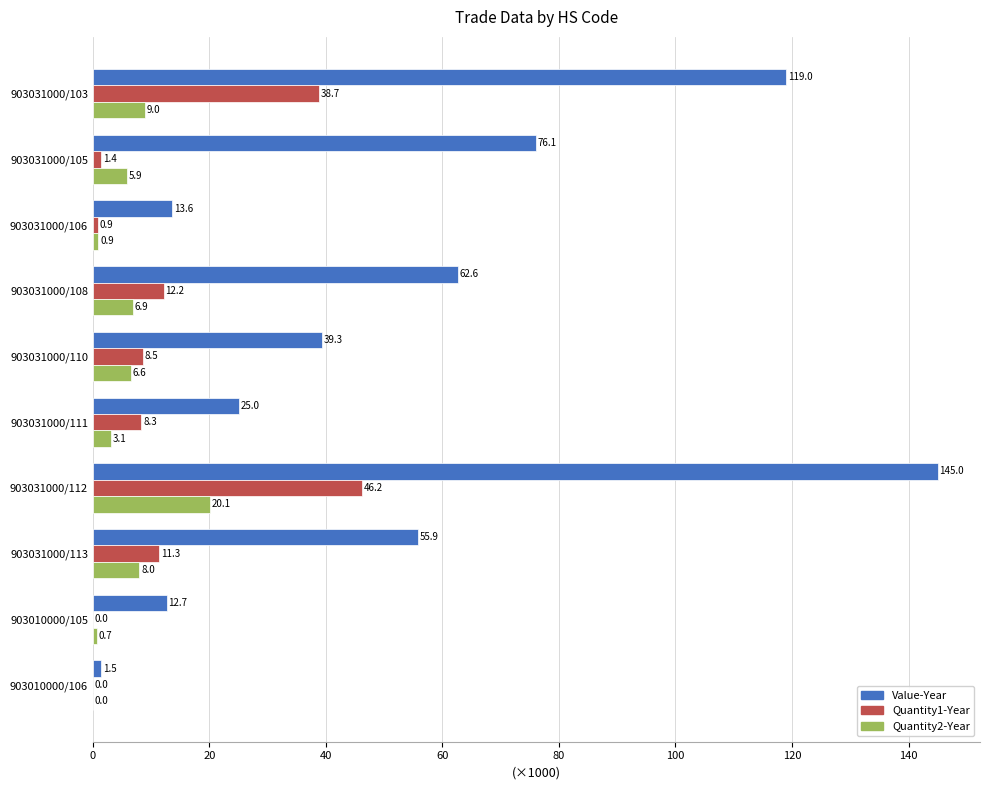

Which series has the largest total across all categories?

Value-Year